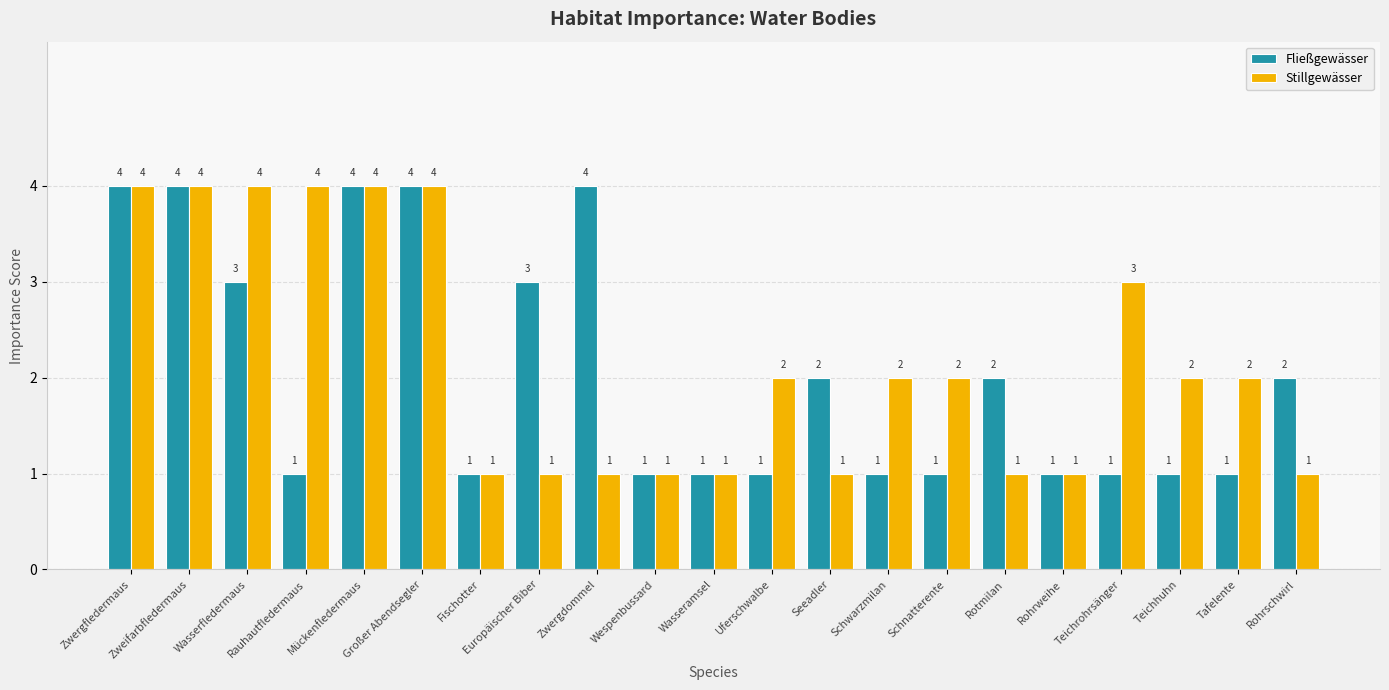

Count the Fließgewässer values in the range 1 to 3.

16